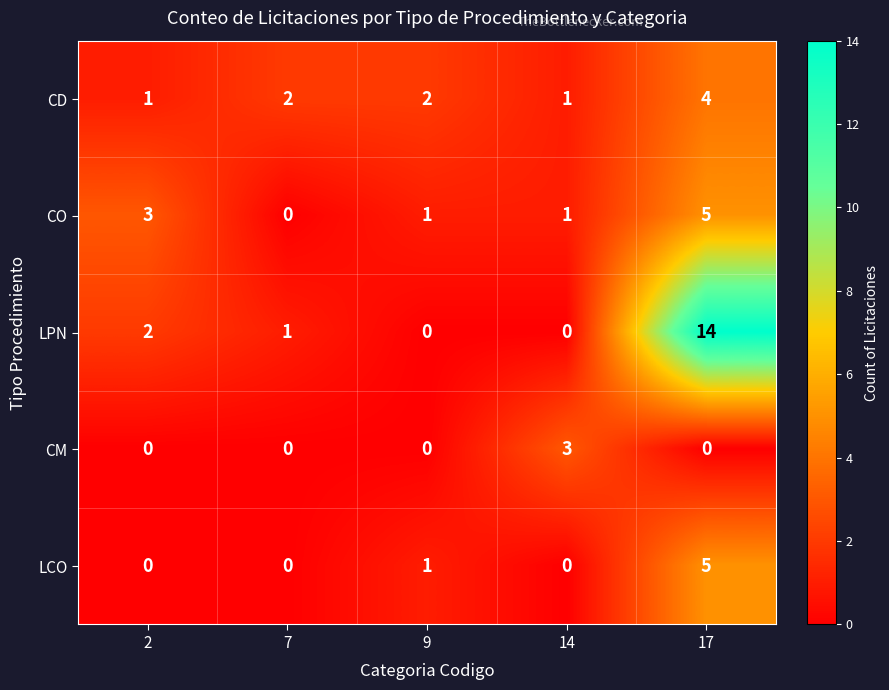

What is the difference between the maximum and minimum values in the LPN series?

14